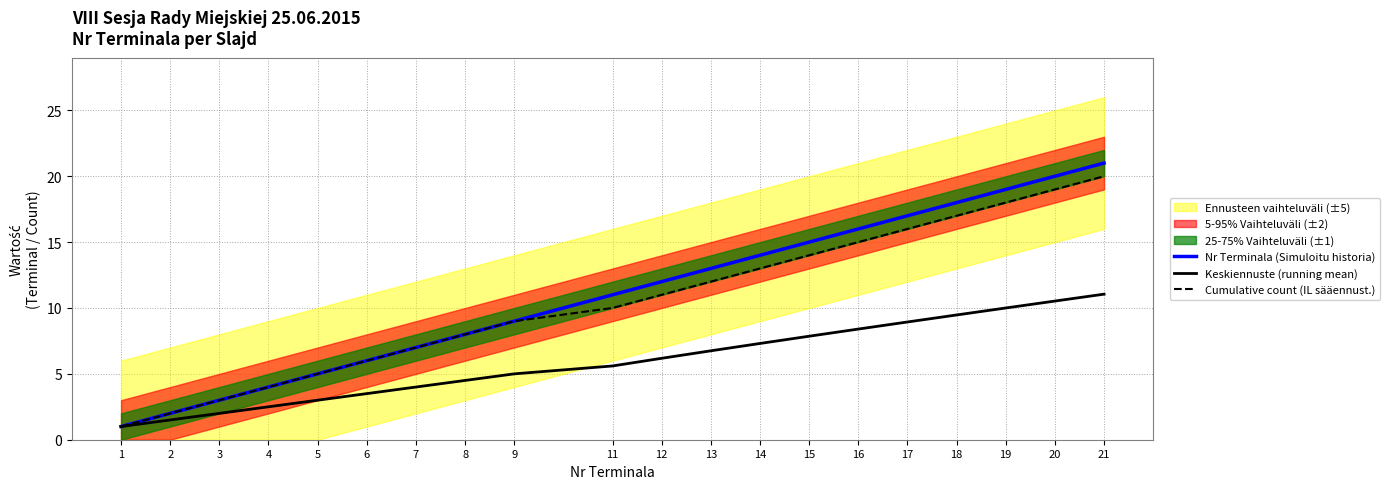

How many categories are shown in the chart?

20